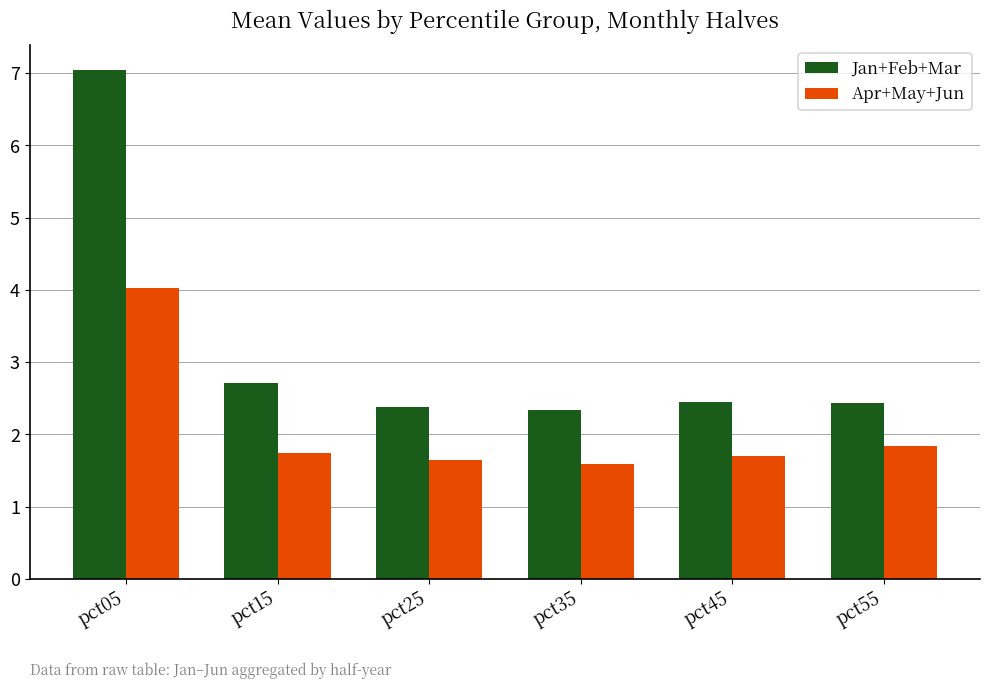

What is the value of the Jan+Feb+Mar bar at the 5th from the left?

2.4